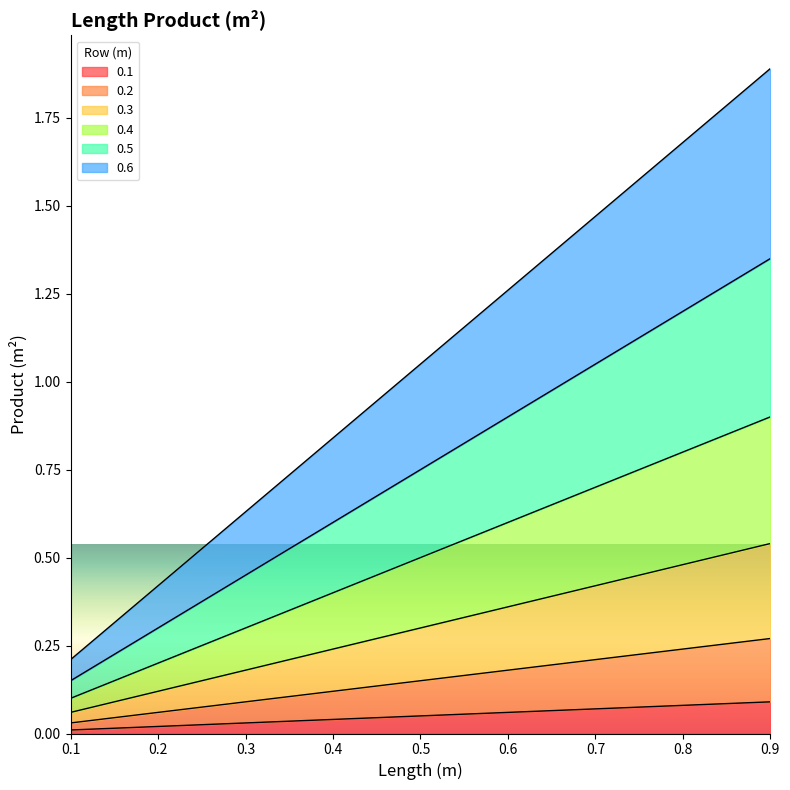

What value does the 0.5 series have at 0.9?

1.4